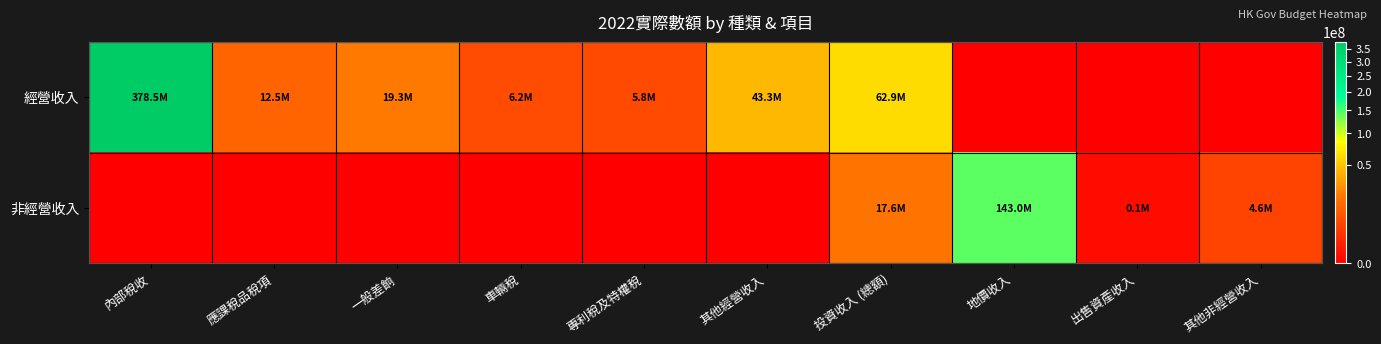

Between 一般差餉 and 其他經營收入, which series saw the biggest shift?

經營收入